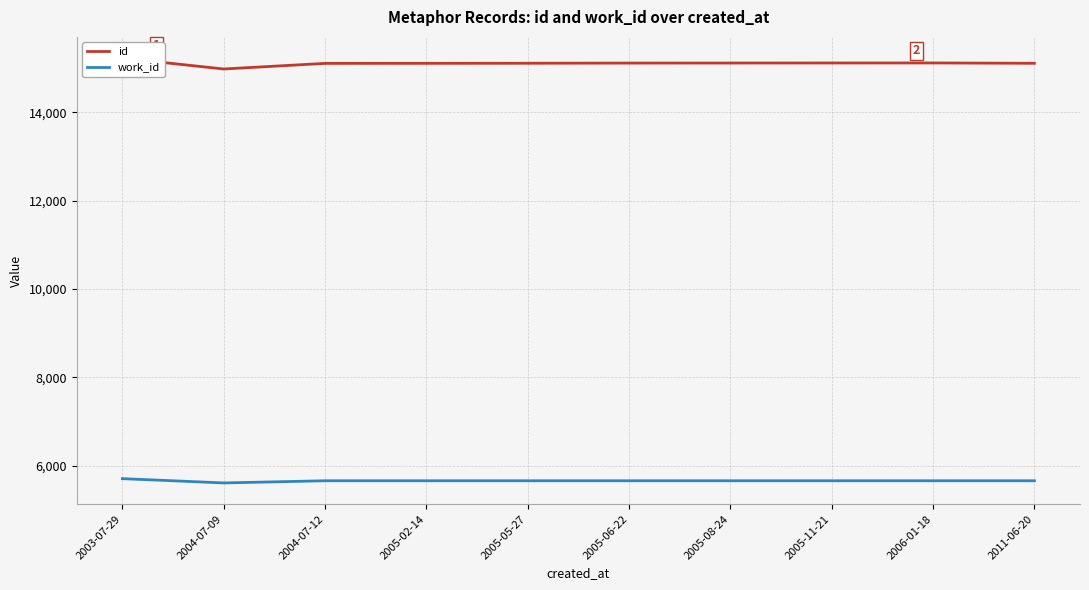

True or false: work_id has a value of 1417 at 2004-07-12.

False